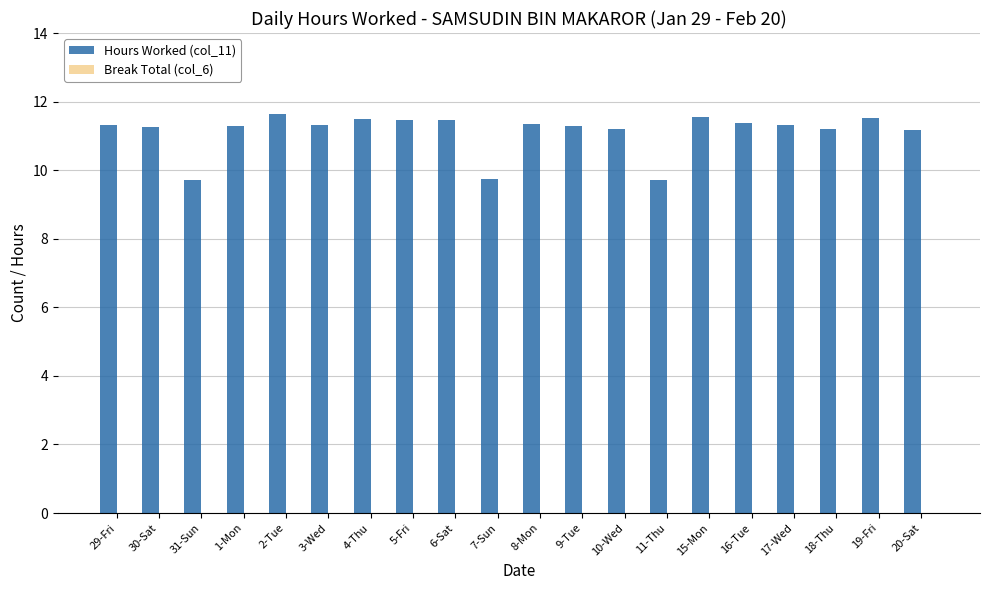

At which label does the data first exceed 11?

29-Fri